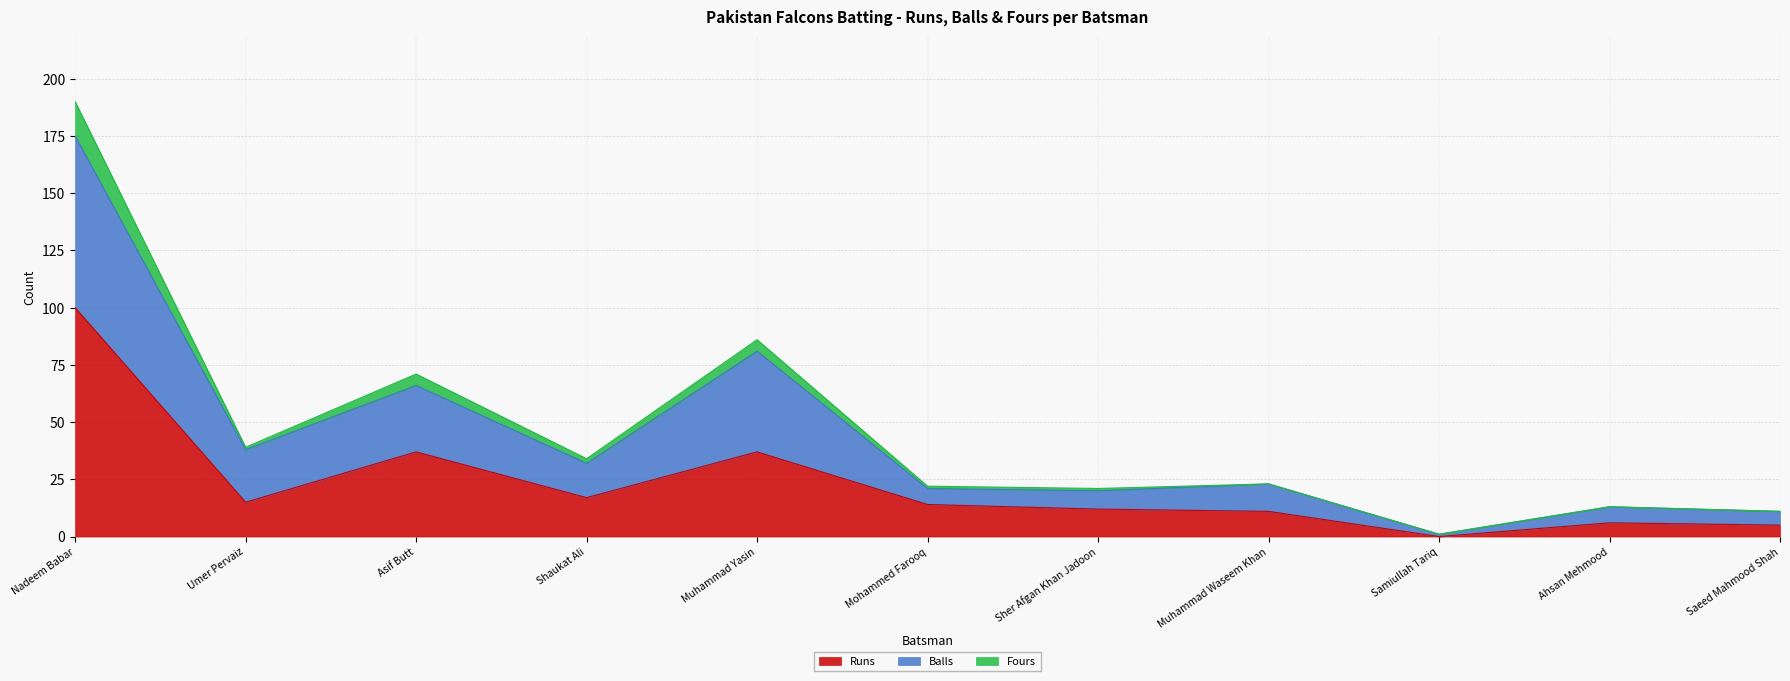

What is the spread (max minus min) of values at Ahsan Mehmood?

7